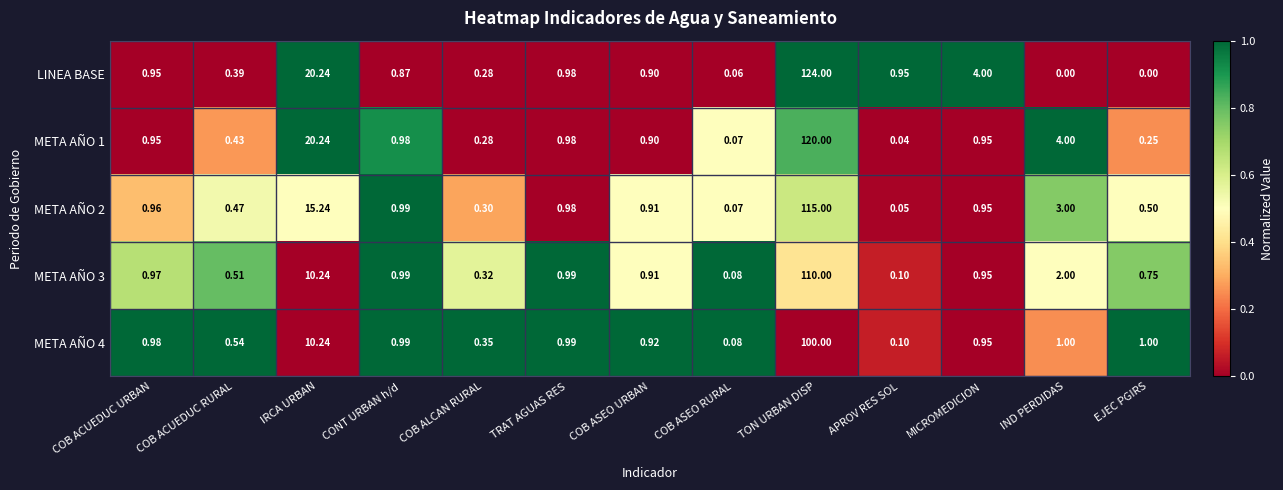

Which category has the highest value across all series?

TON URBAN DISP